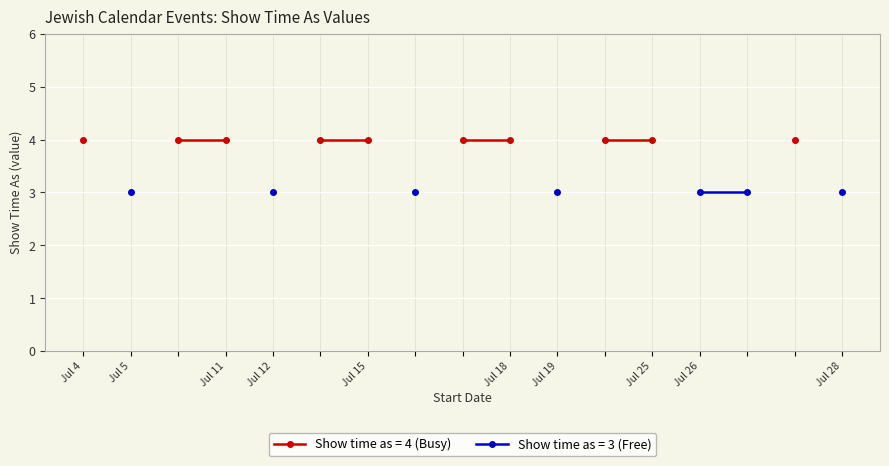

True or false: the data has more than 1 interior local peaks.

False